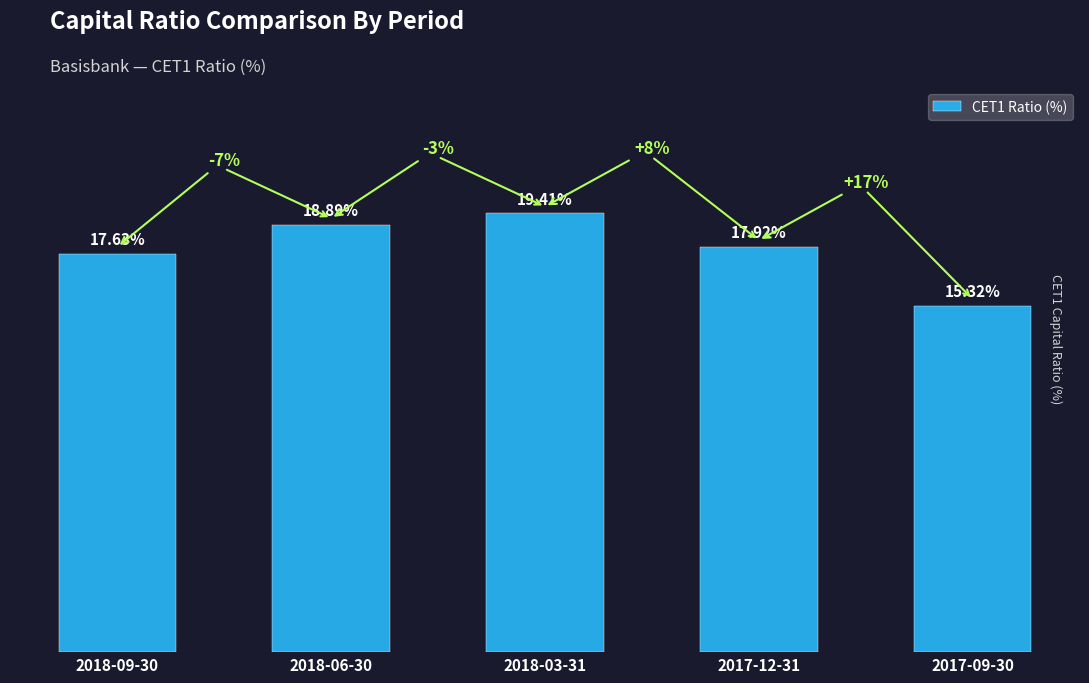

Does the chart contain stacked bars?

No